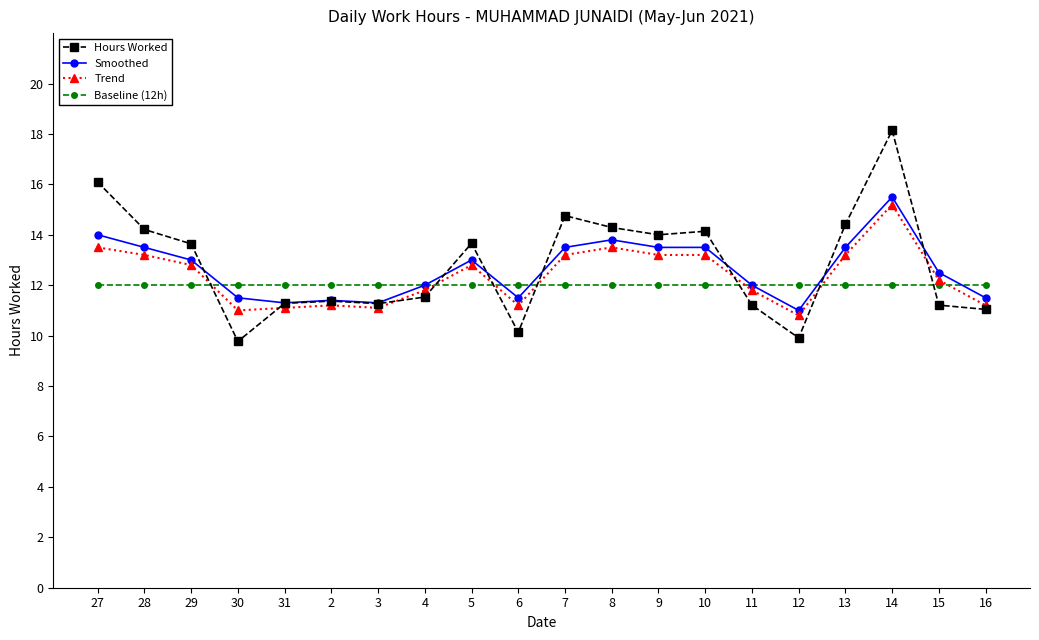

What is the total value across all series at 12?

43.7